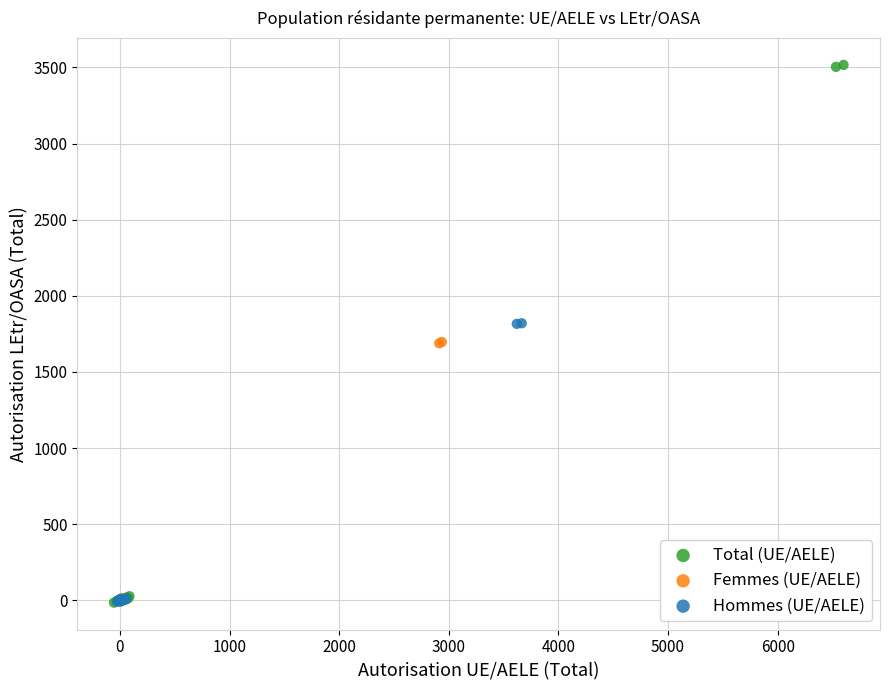

Which series contains the highest Y value?

Total (UE/AELE)